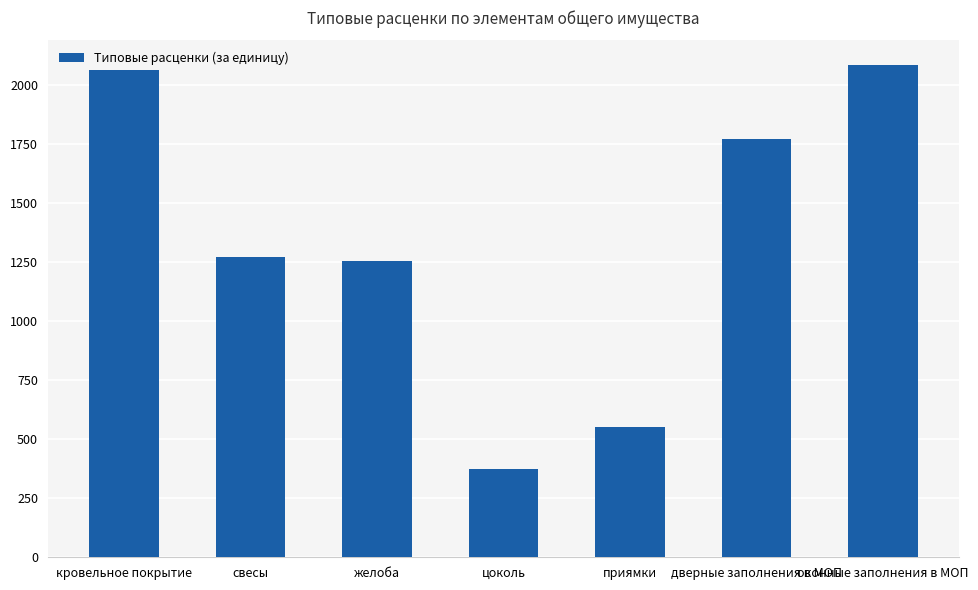

Which category has the lowest value across all series?

цоколь